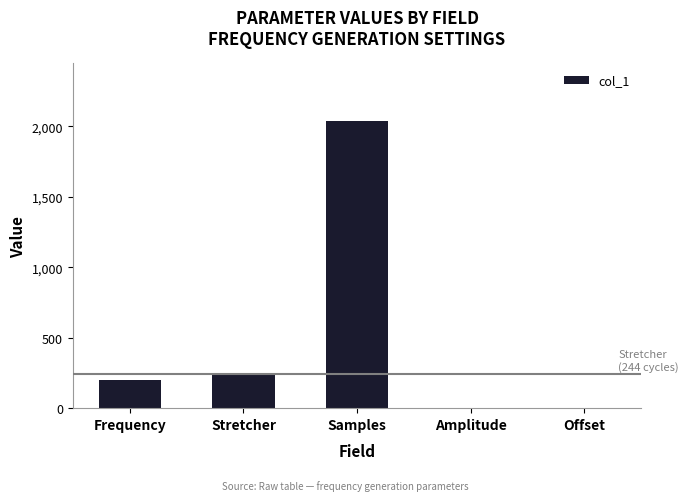

What is the sum of the values at Stretcher and Samples?

2284.0